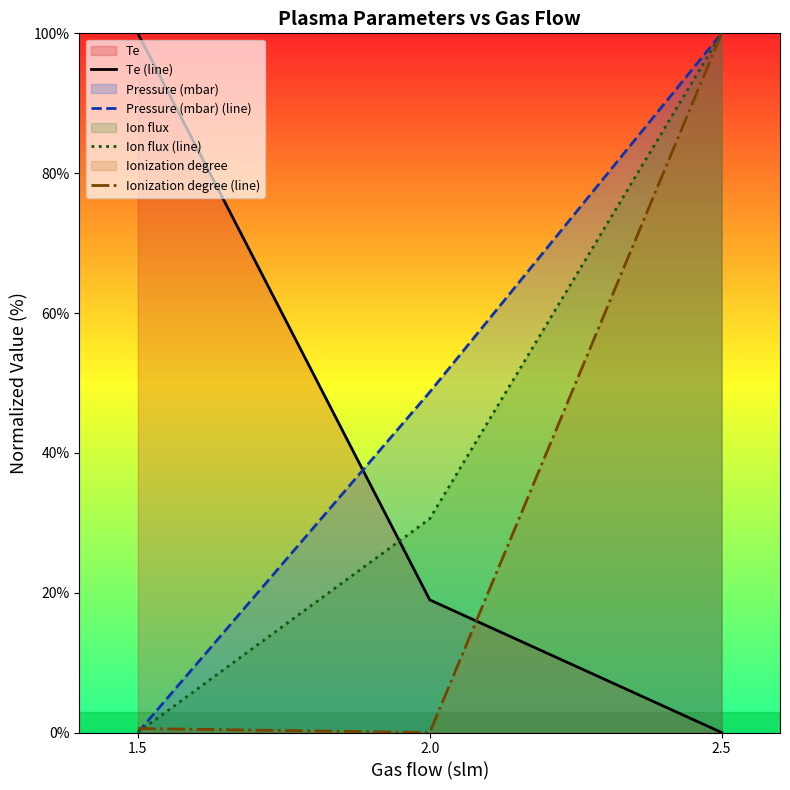

Which has a higher value, 2.5 or 1.5?

1.5